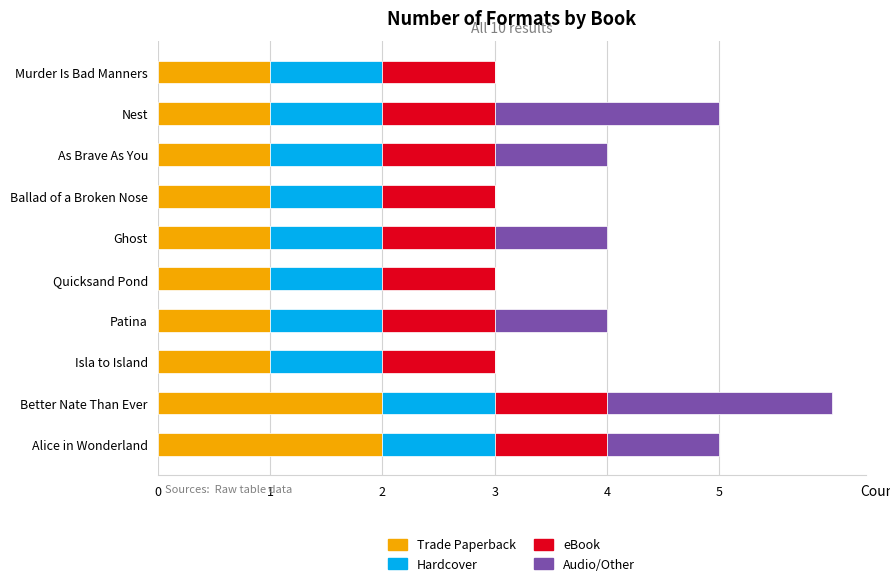

How many Trade Paperback values are between 1 and 2?

10